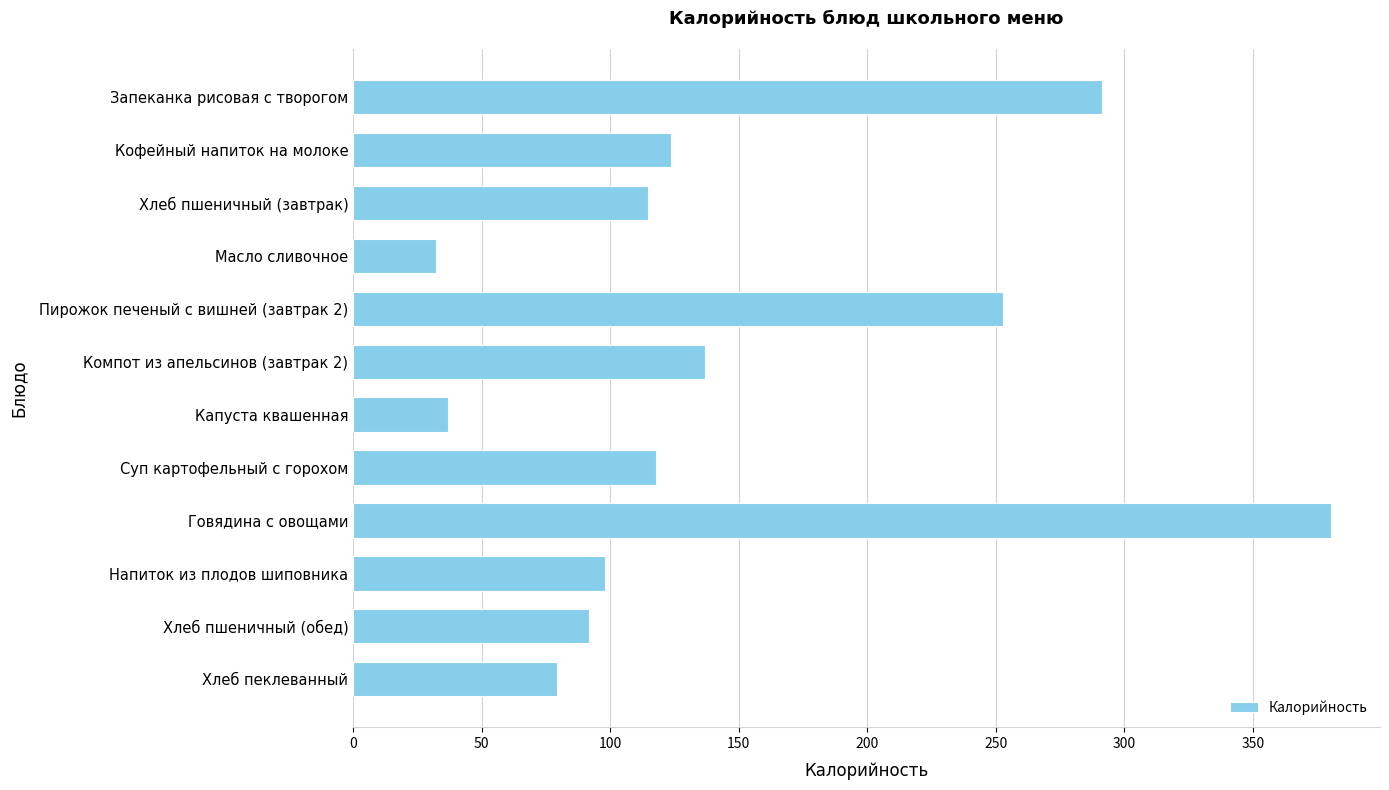

What is the label of the 1st bar from the top?

Запеканка рисовая с творогом